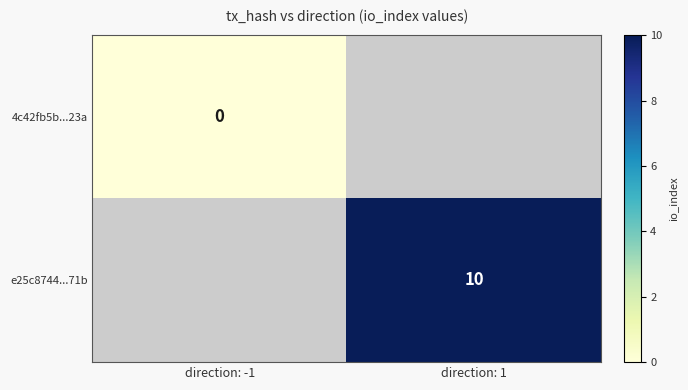

The value of e25c8744...71b at direction: 1 is 3. True or false?

False